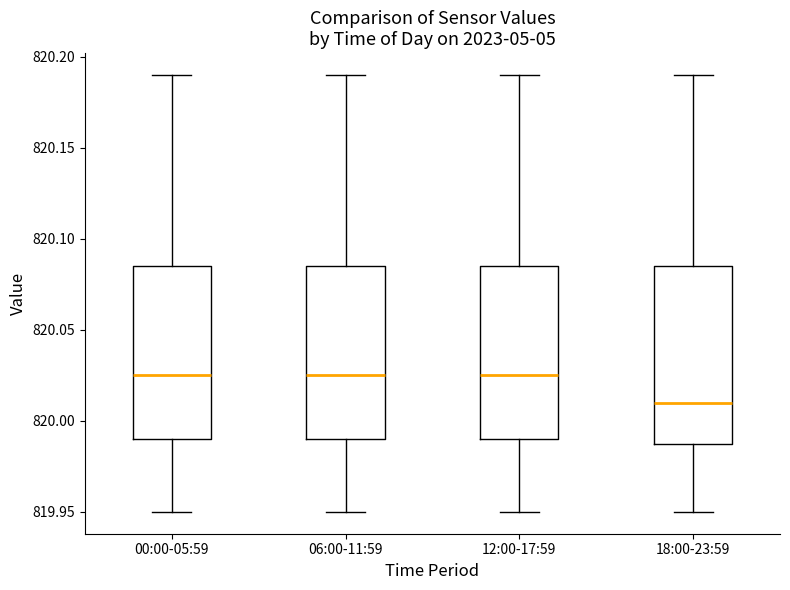

Reading left to right, transcribe this box plot: for each box, give where its median line is, the range the box spans, and where its two whiskers end, as read against the y-axis. The values are not printed on the chart, so give them approximately, as read against the axis.

00:00-05:59: median 820.025, box 819.990 to 820.085, whiskers 819.950 to 820.190
06:00-11:59: median 820.025, box 819.990 to 820.085, whiskers 819.950 to 820.190
12:00-17:59: median 820.025, box 819.990 to 820.085, whiskers 819.950 to 820.190
18:00-23:59: median 820.010, box 819.990 to 820.085, whiskers 819.950 to 820.190